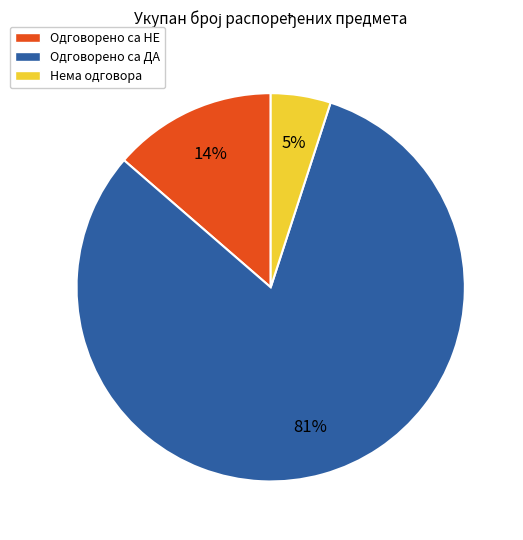

How many segments does this pie chart have?

3